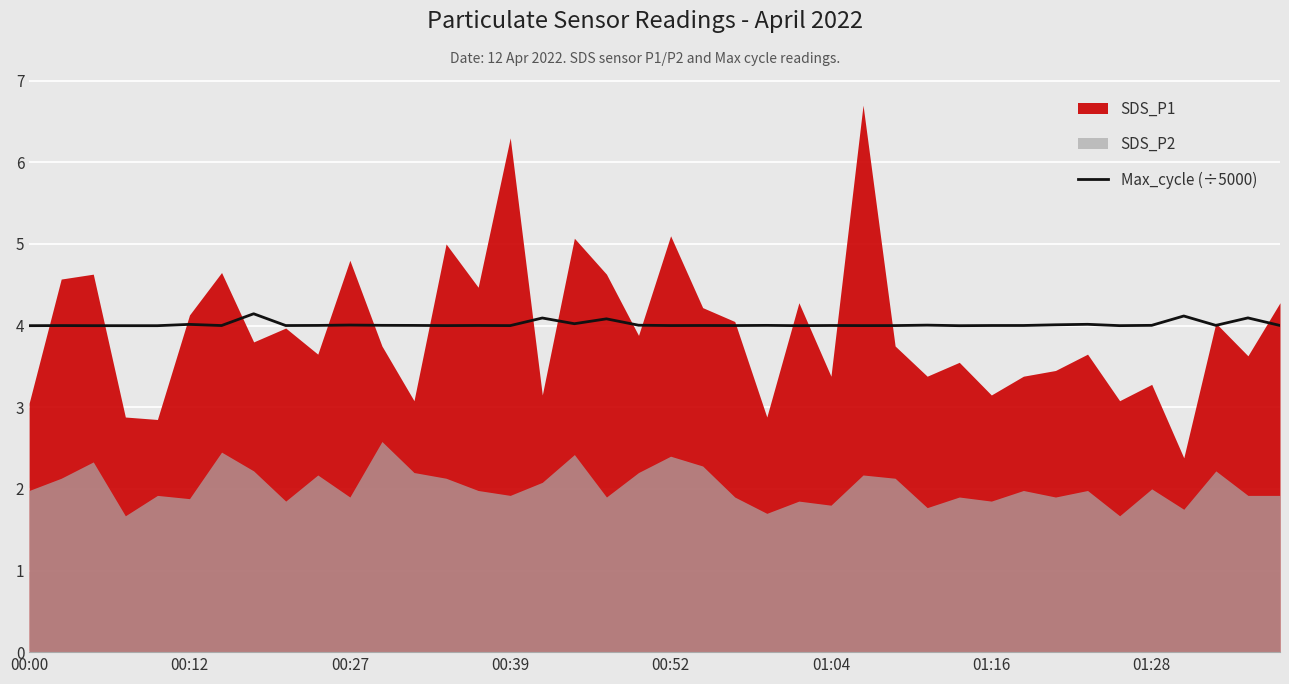

The Max_cycle (÷5000) series shows 2.7 at 00:12. True or false?

False